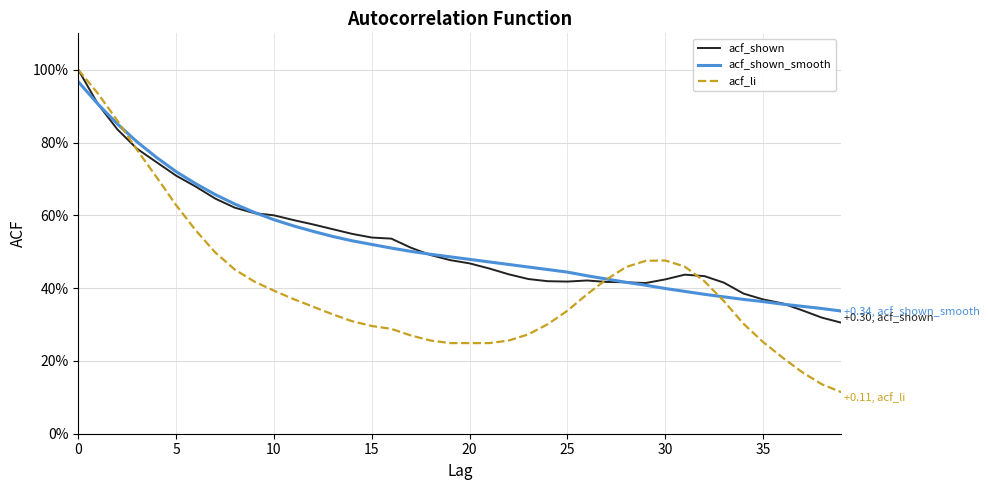

Is this an area chart (filled region under the line)?

No